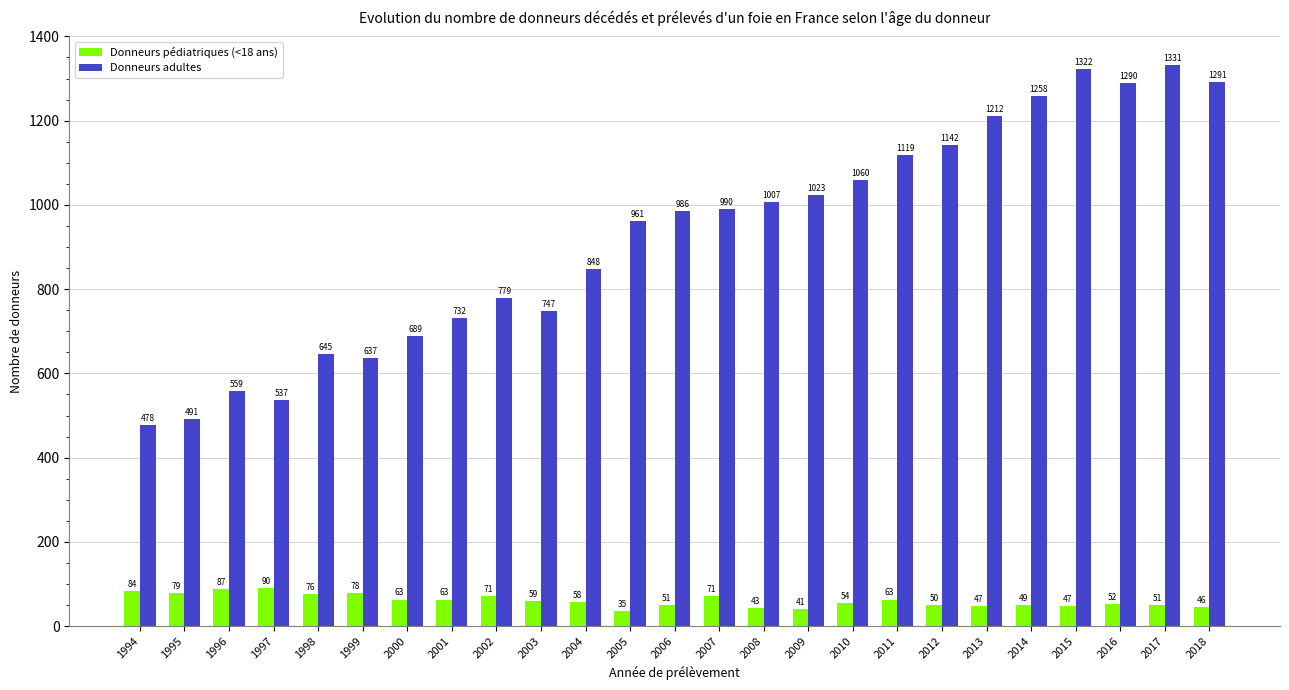

What is the difference between the maximum and minimum values in the Donneurs adultes series?

853